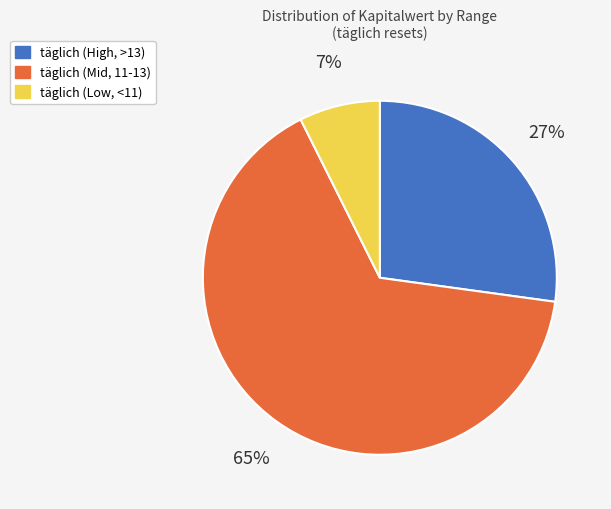

What percentage is the täglich (Low, <11) slice, to the nearest percent?

7%